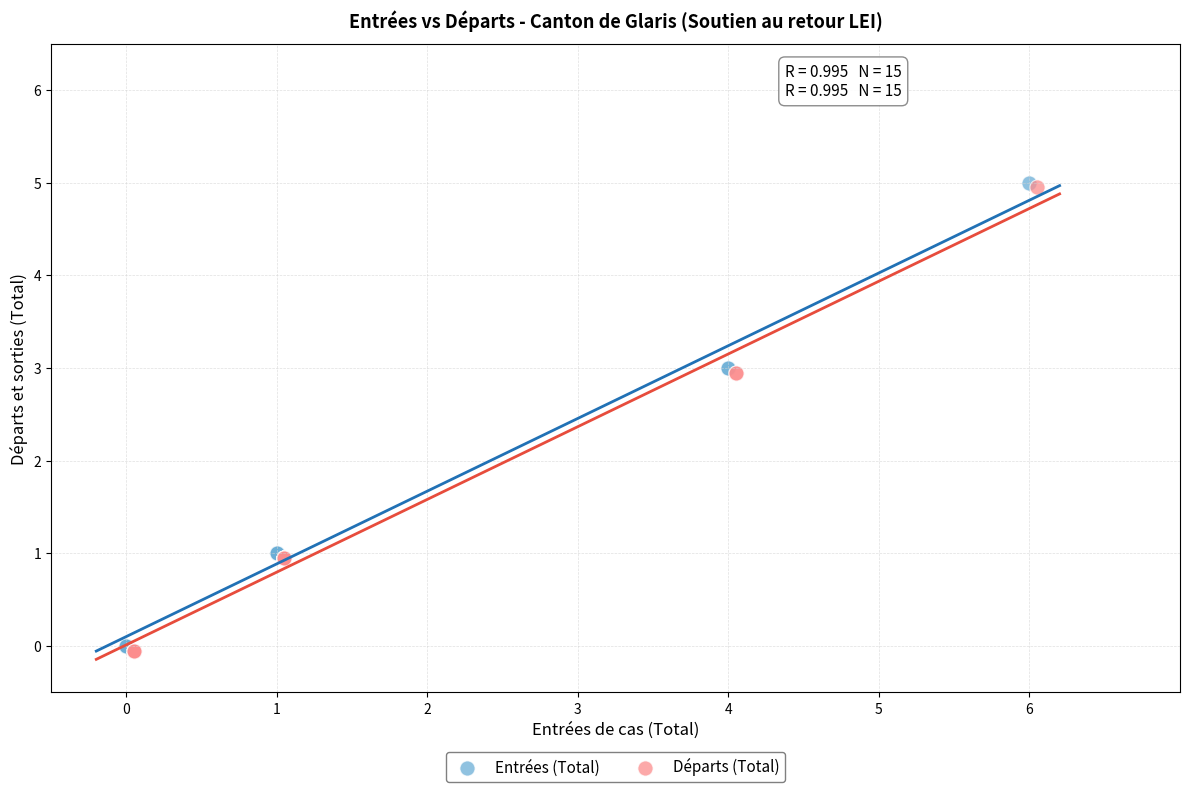

What are all the series names shown in the legend?

Entrées (Total), Départs (Total)